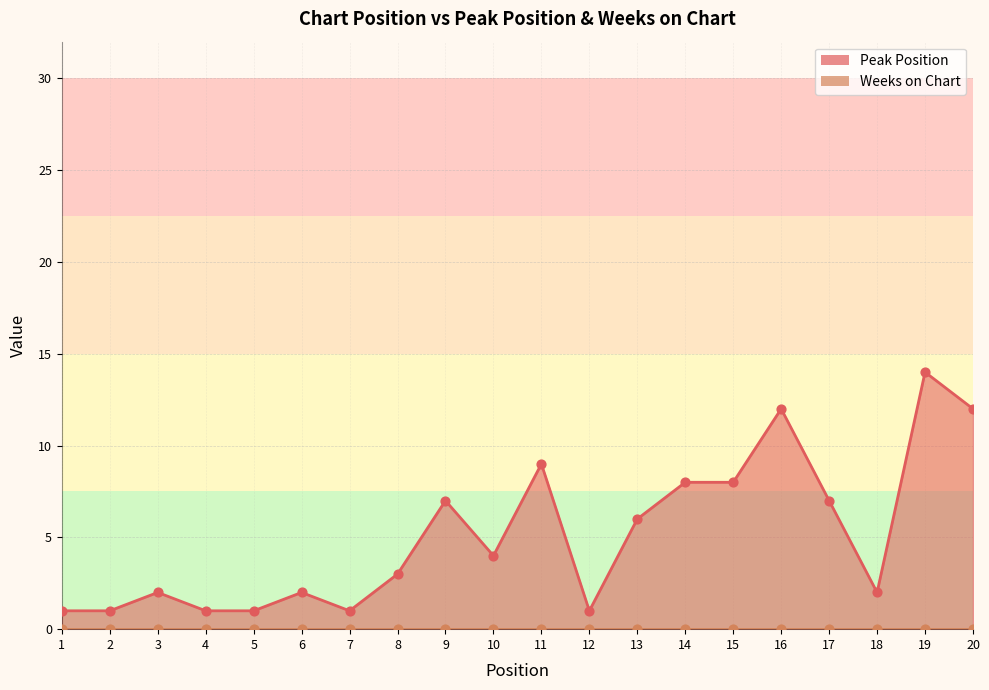

Between 8 and 10, which is larger?

10